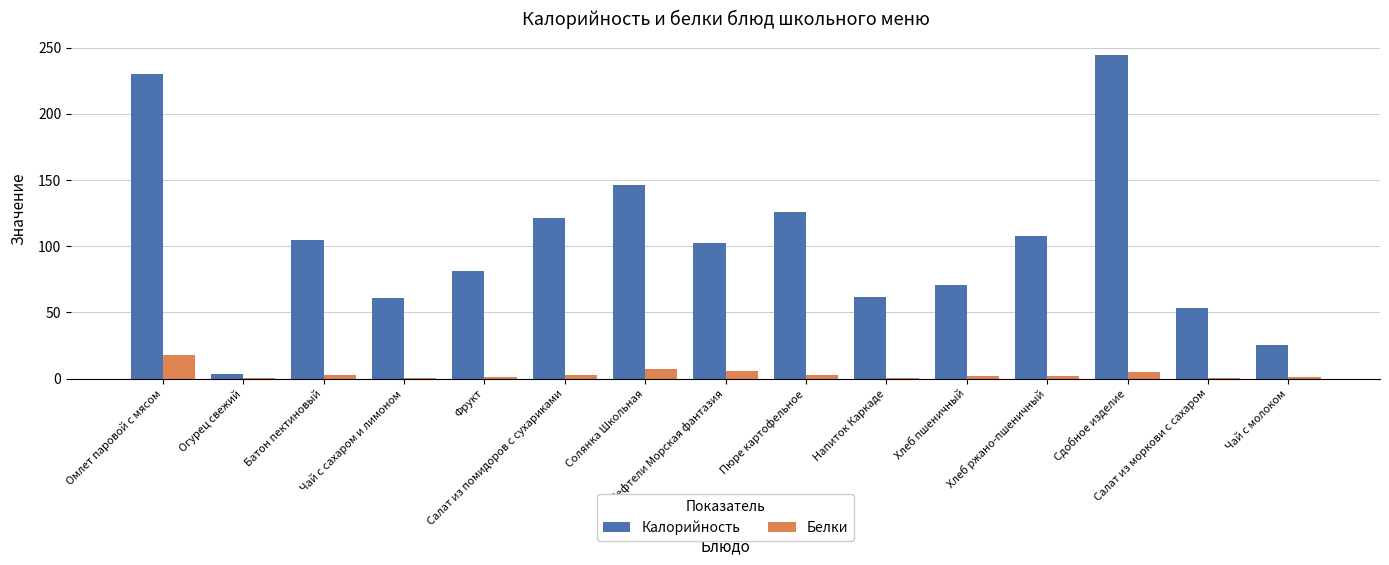

What is the sum of all Белки values?

52.2